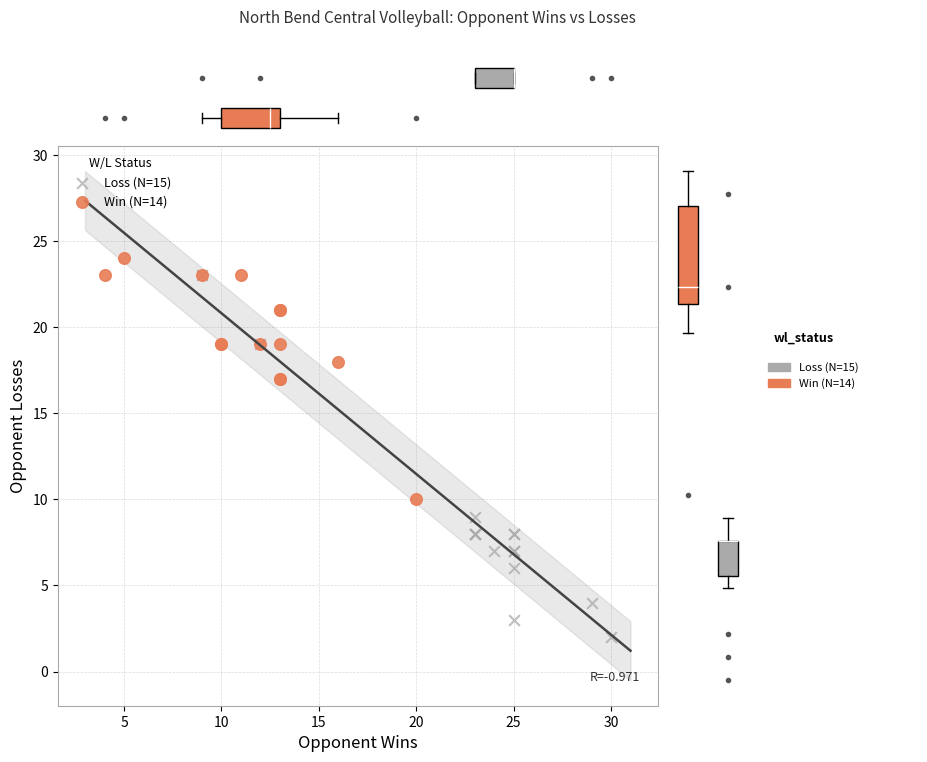

Which series reaches the minimum Y coordinate?

Loss (N=15)